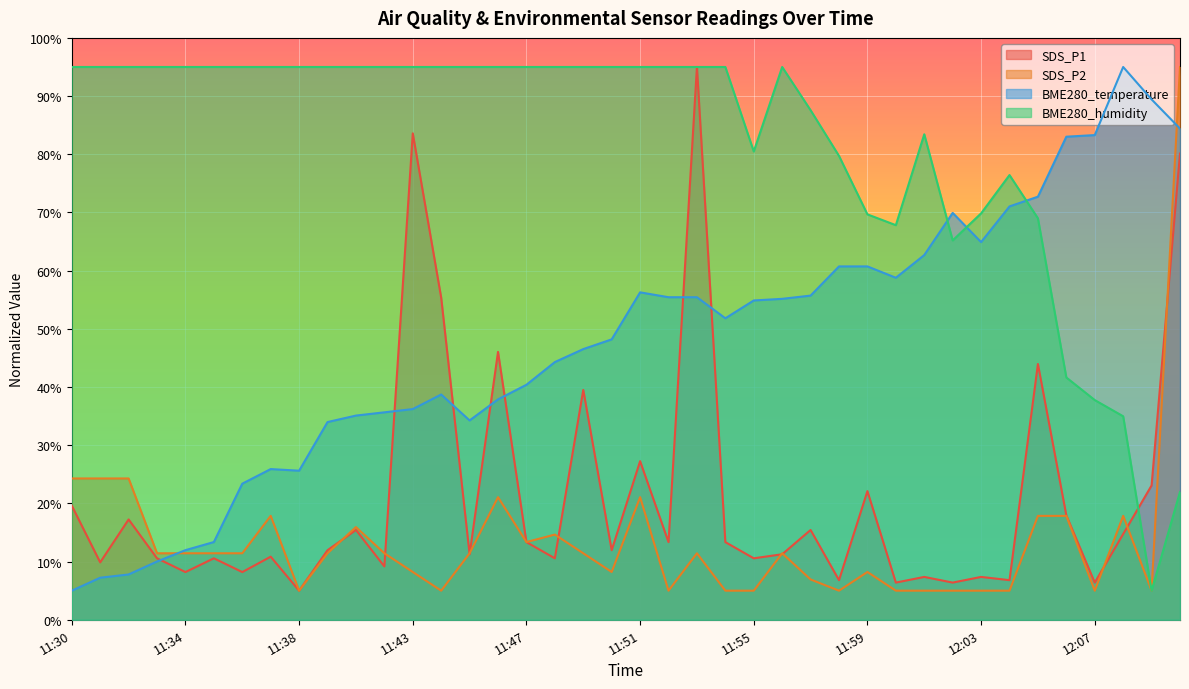

Where does the SDS_P1 series first go above 11?

11:30